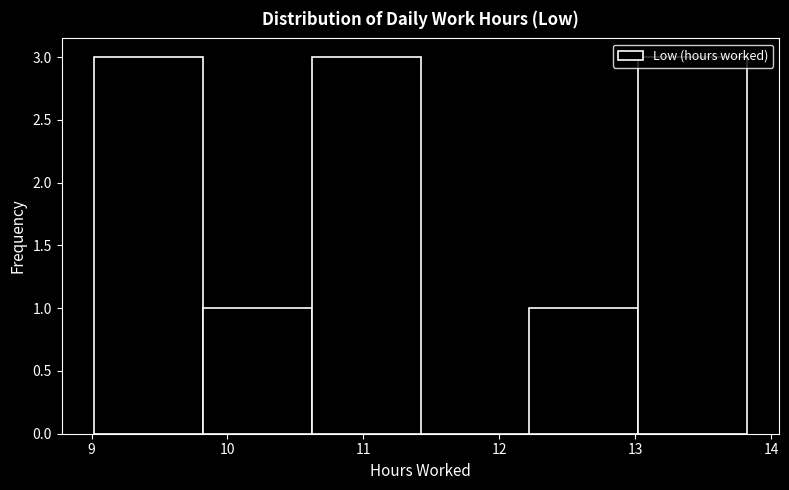

Reading left to right, transcribe this chart: for each bar, give the range it covers on the x-axis and its height. Neither the bar edges nor the heights are printed on the chart, so give them approximately, as read against the axes.

9.02 to 9.82: 3
9.82 to 10.62: 1
10.62 to 11.42: 3
11.42 to 12.22: 0
12.22 to 13.02: 1
13.02 to 13.82: 3